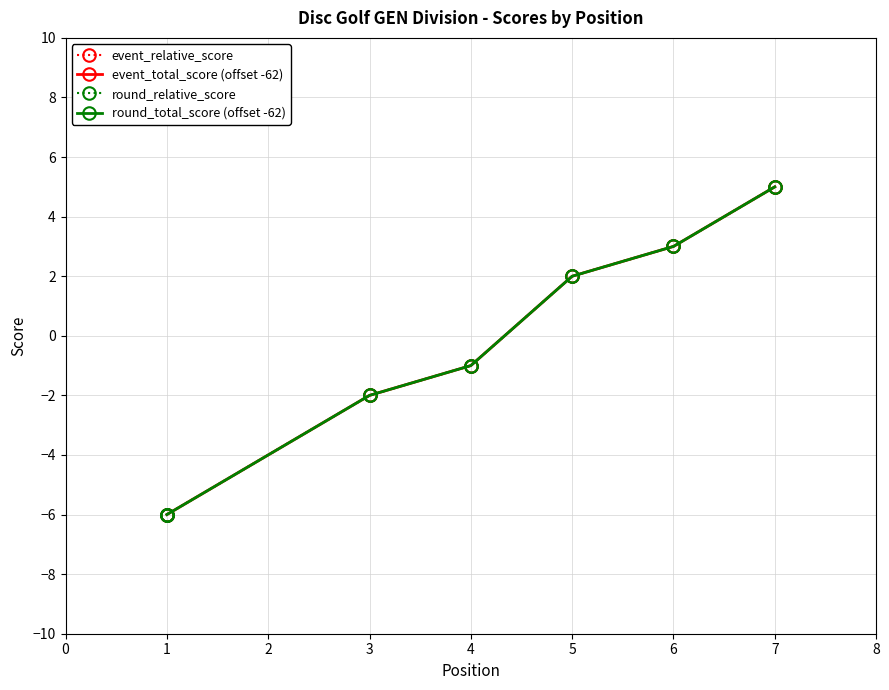

True or false: round_relative_score and event_relative_score intersect in this chart.

False